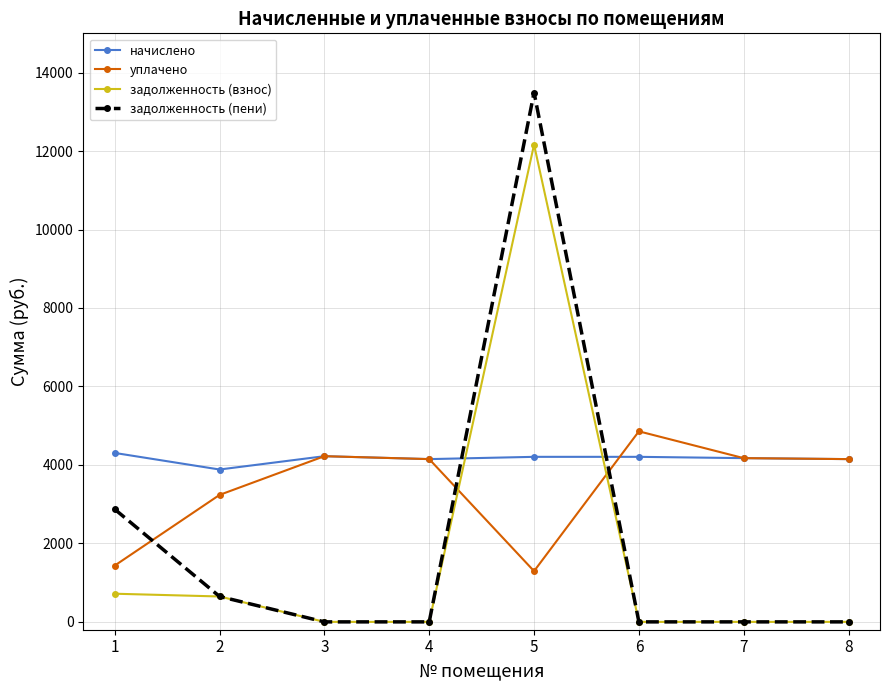

Which category has the highest value across all series?

5